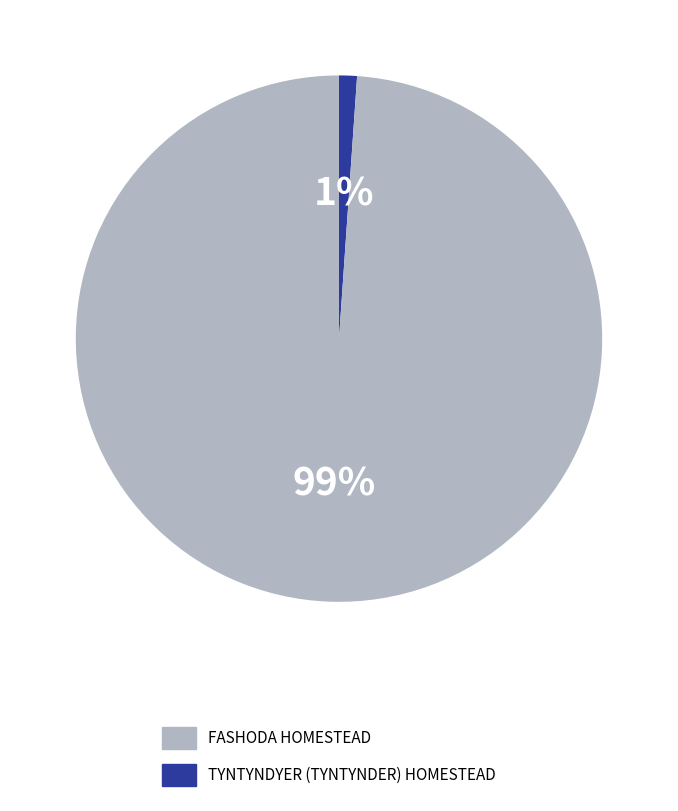

What is the largest slice in the pie chart?

TYNTYNDYER (TYNTYNDER) HOMESTEAD